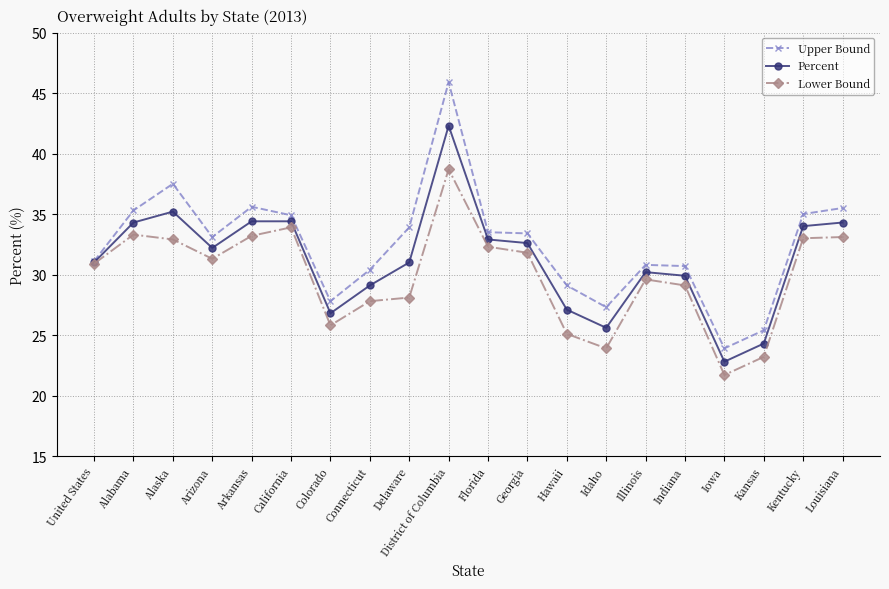

Which series has the largest total across all categories?

Upper Bound